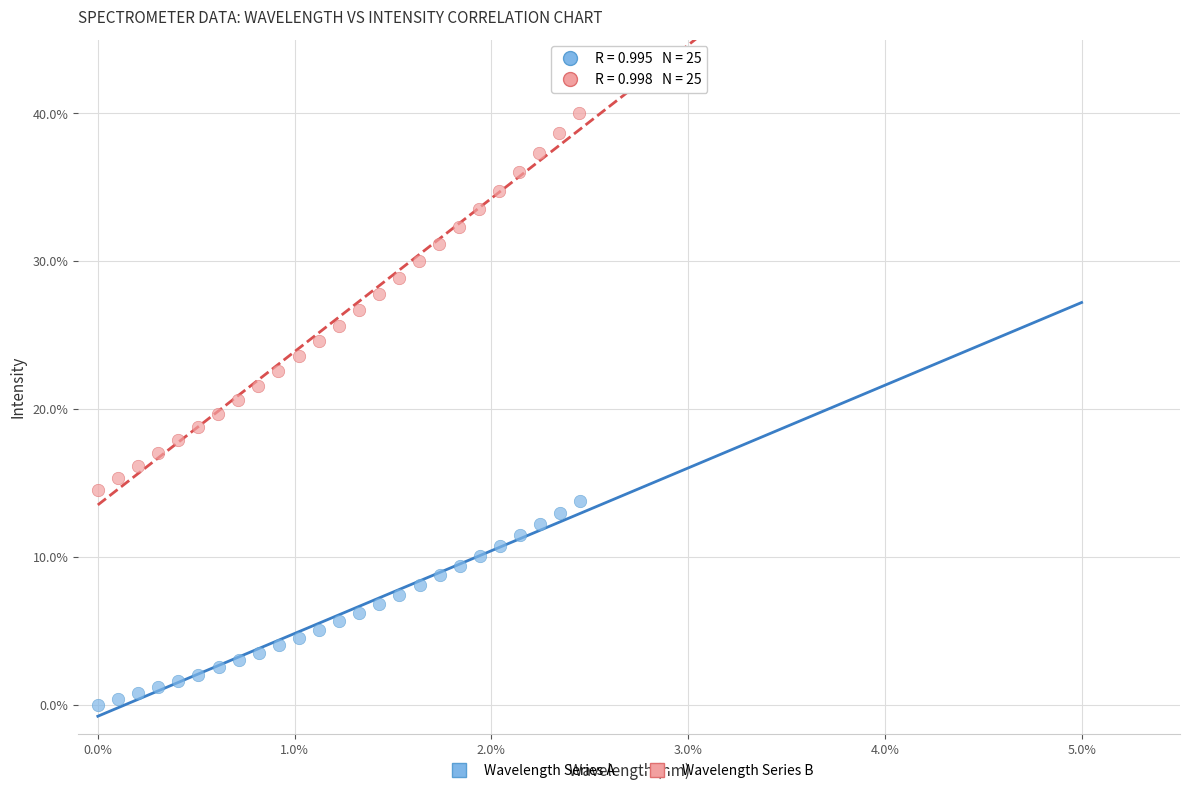

Which series contains the lowest Y value?

Wavelength Series A